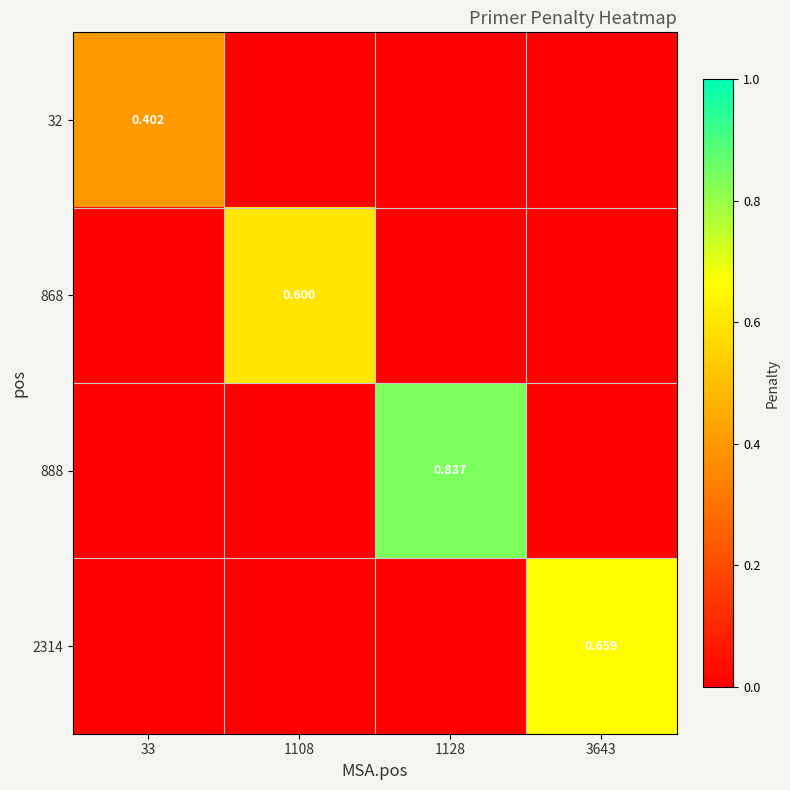

How many values in the 868 series exceed 0?

1